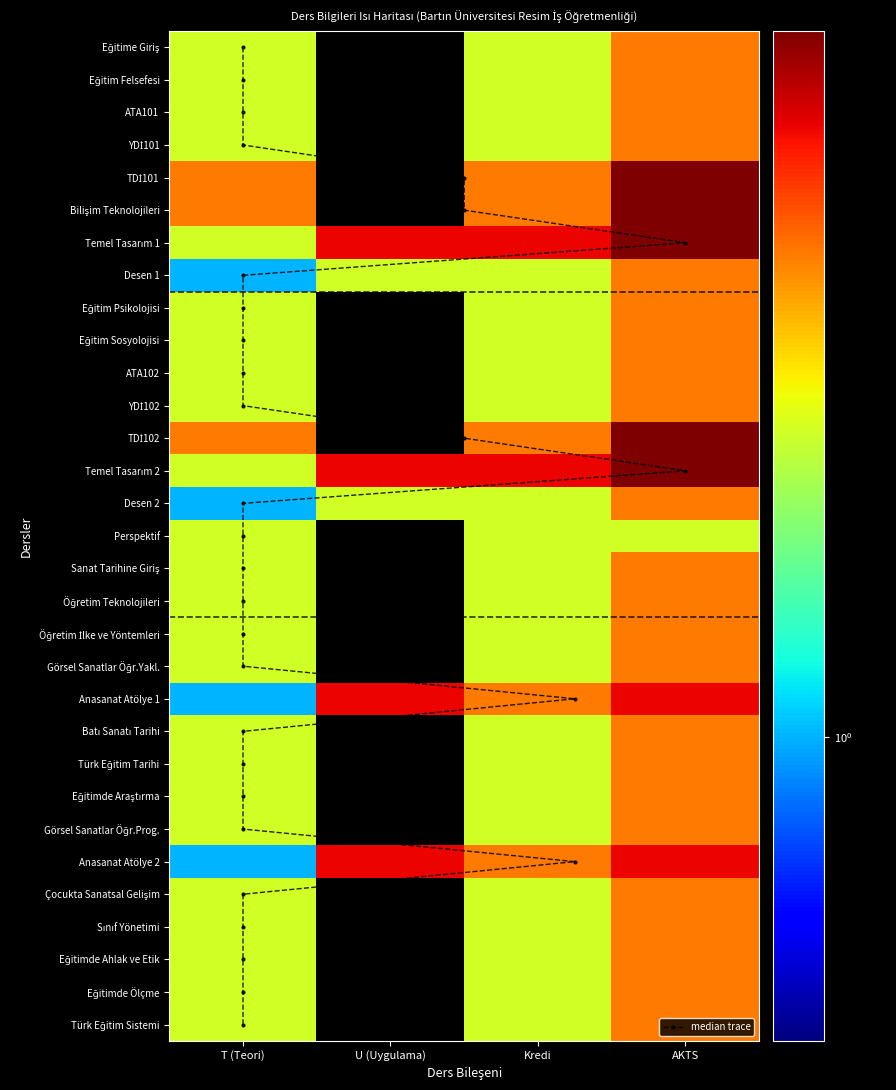

How many values in the Temel Tasarım 2 series exceed 4?

1